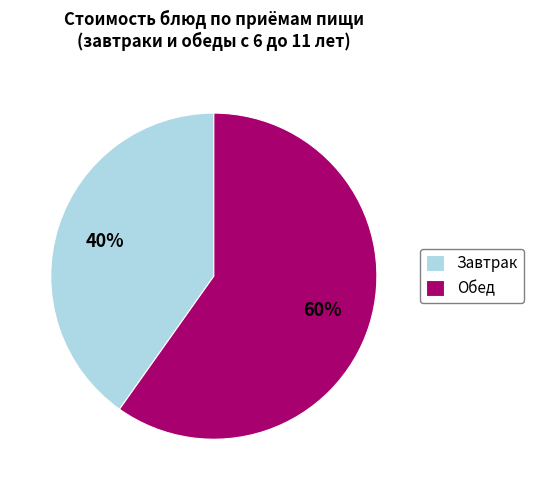

Which slice is the largest?

Обед